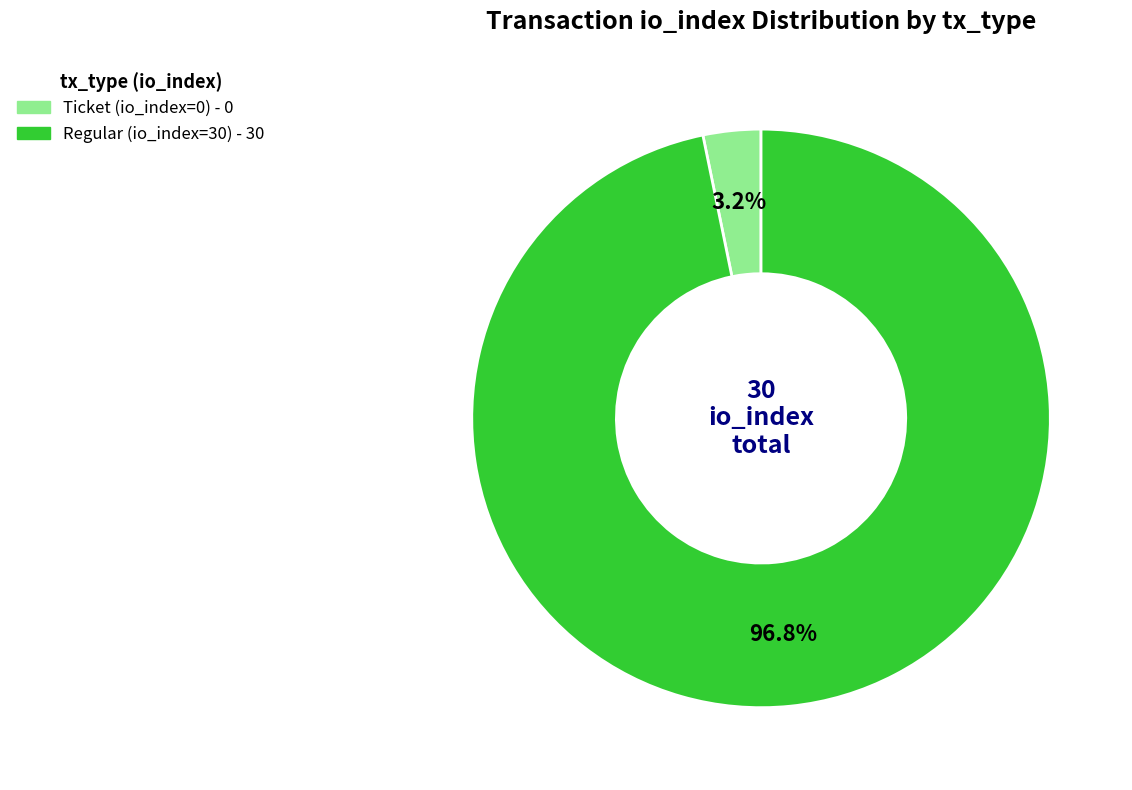

How many slices are in this pie chart?

2